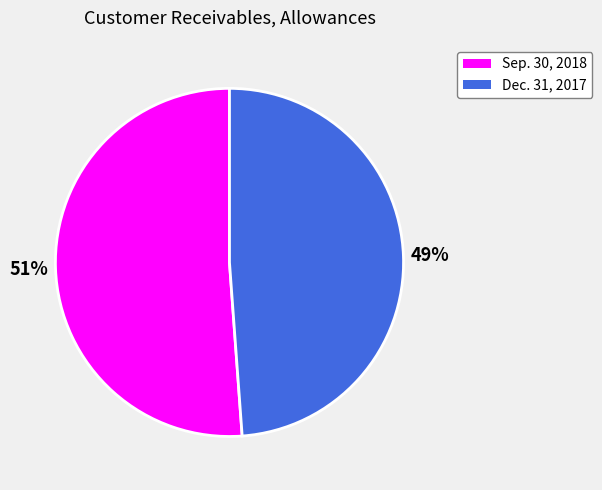

To the nearest percent, what is the difference between the largest and smallest slice percentages?

2%